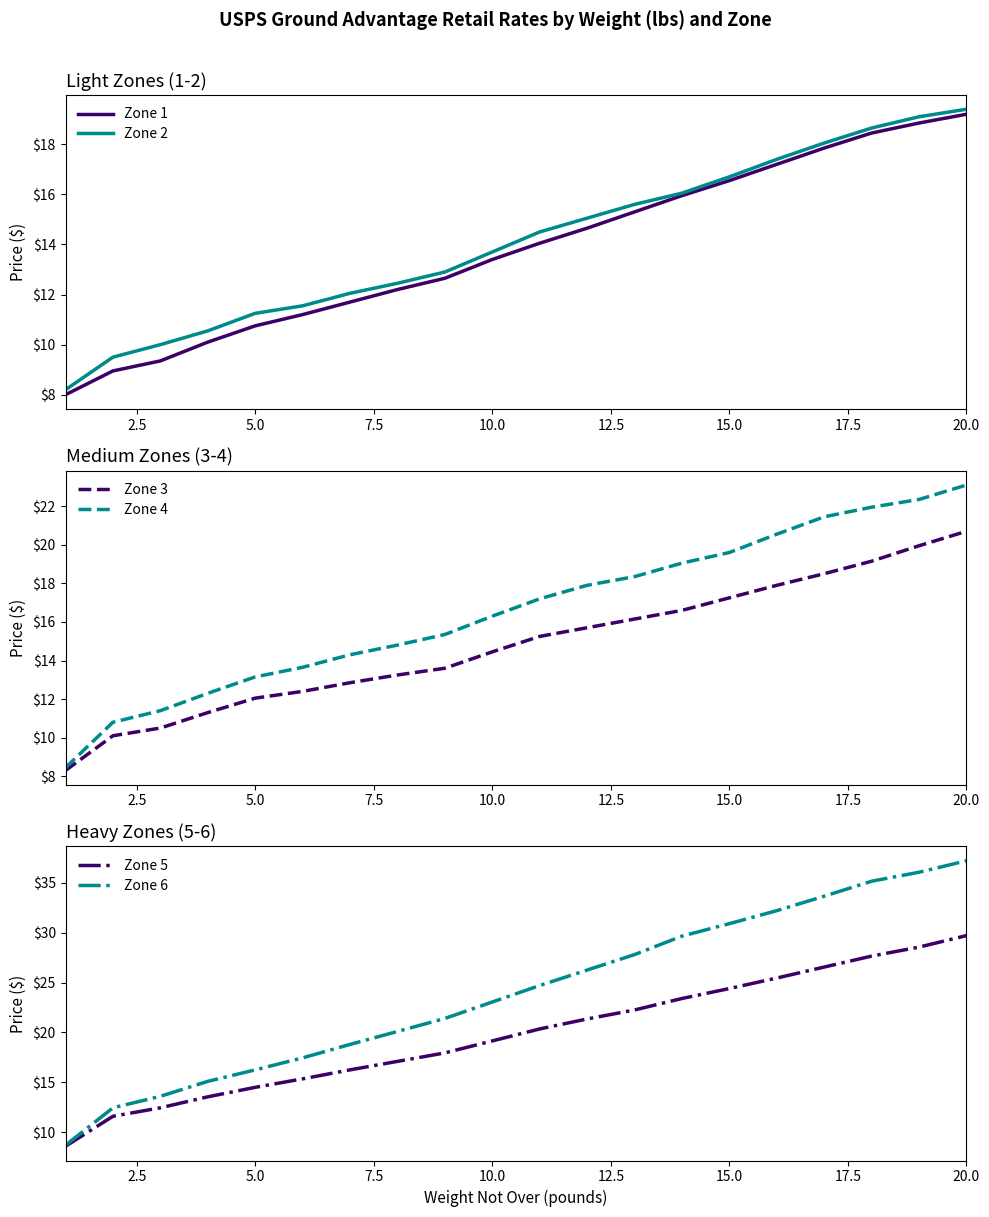

At which label does Zone 1 reach its peak?

20.0